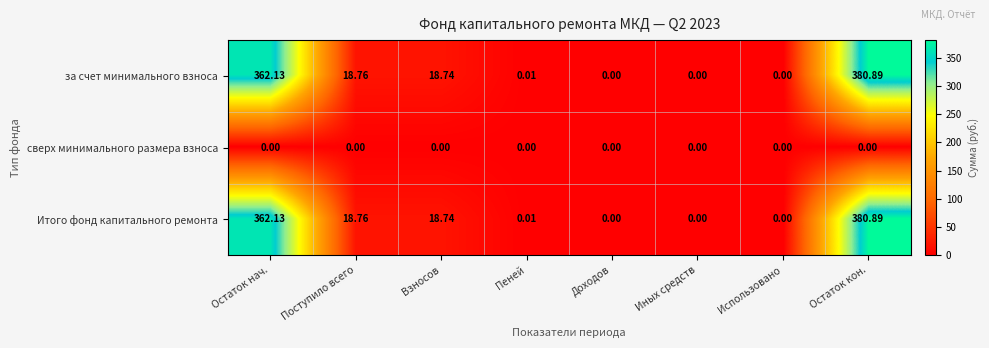

At which label is Итого фонд капитального ремонта closest to 190?

Поступило всего